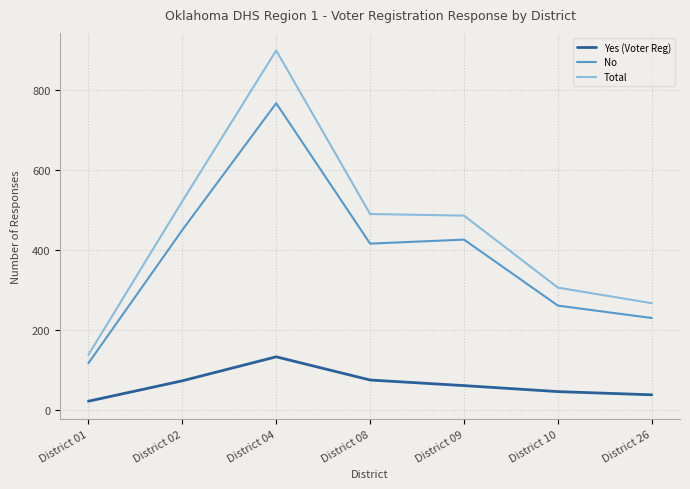

Between District 04 and District 09, which series saw the biggest shift?

Total